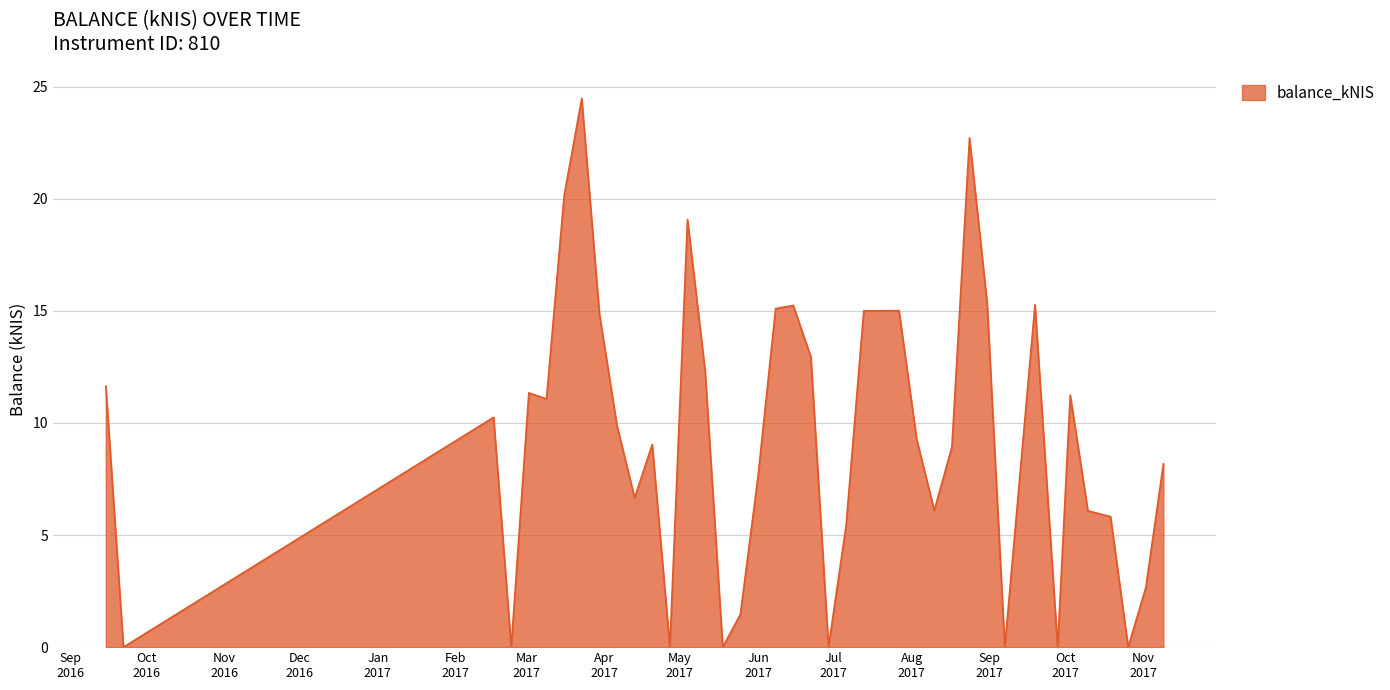

What is the difference between the maximum and minimum values?

24.5